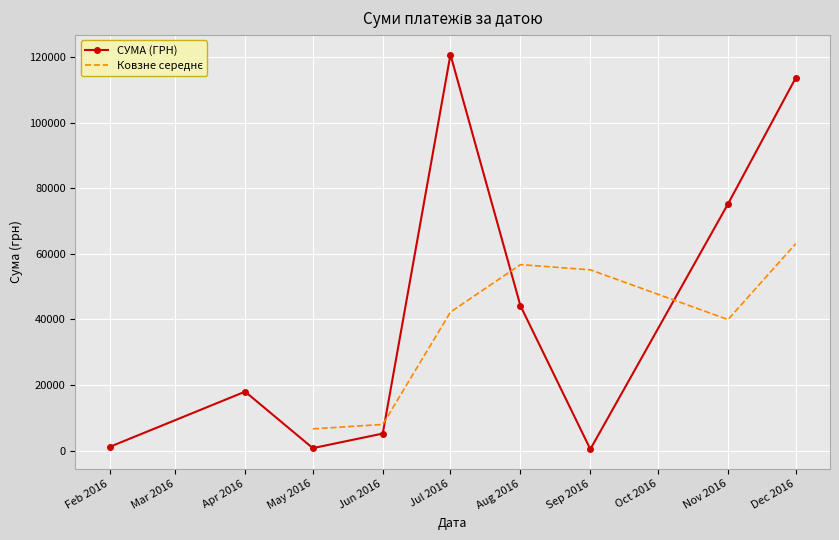

The value of СУМА (ГРН) at Aug 2016 is 24132.7. True or false?

False